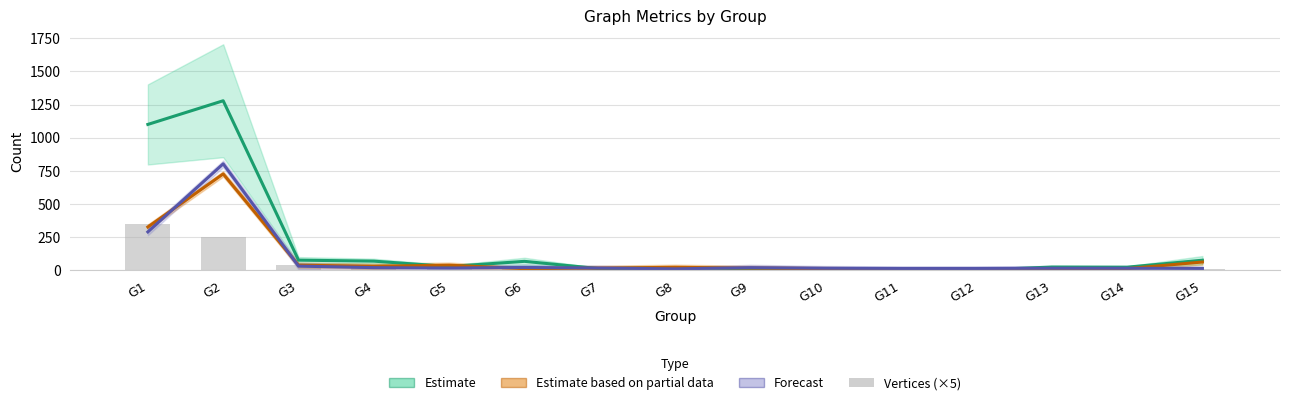

Which category has the highest value in the Estimate based on partial data (Sentiment #1) series?

G2